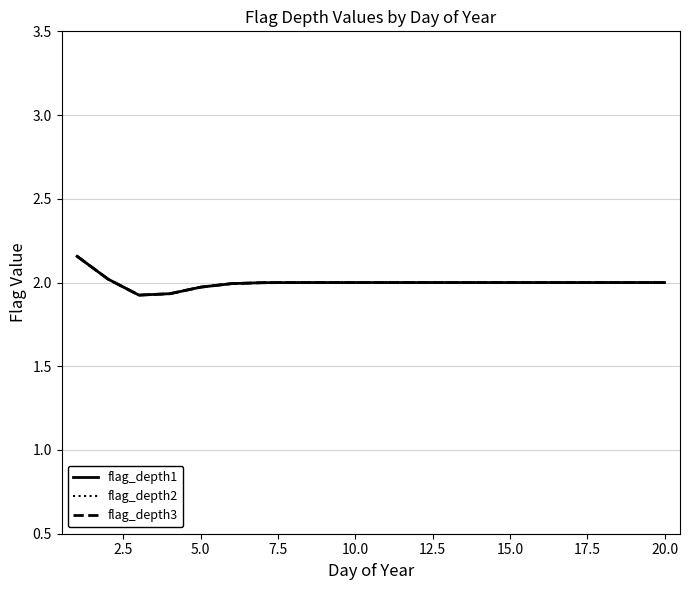

True or false: flag_depth3 and flag_depth1 cross at least once.

False